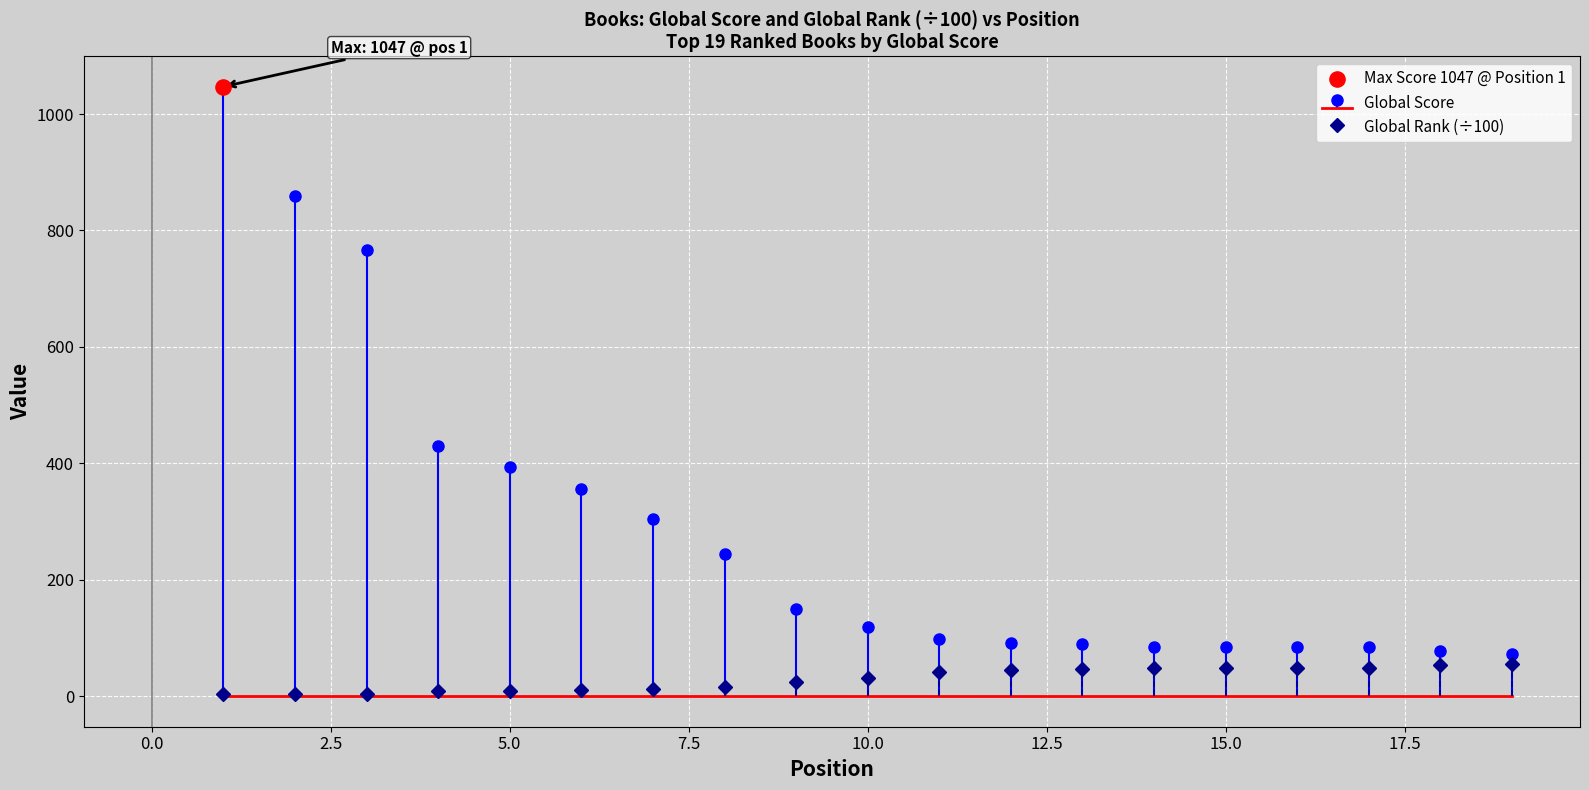

What are all the series names shown in the legend?

Global Score, Global Rank (÷100)